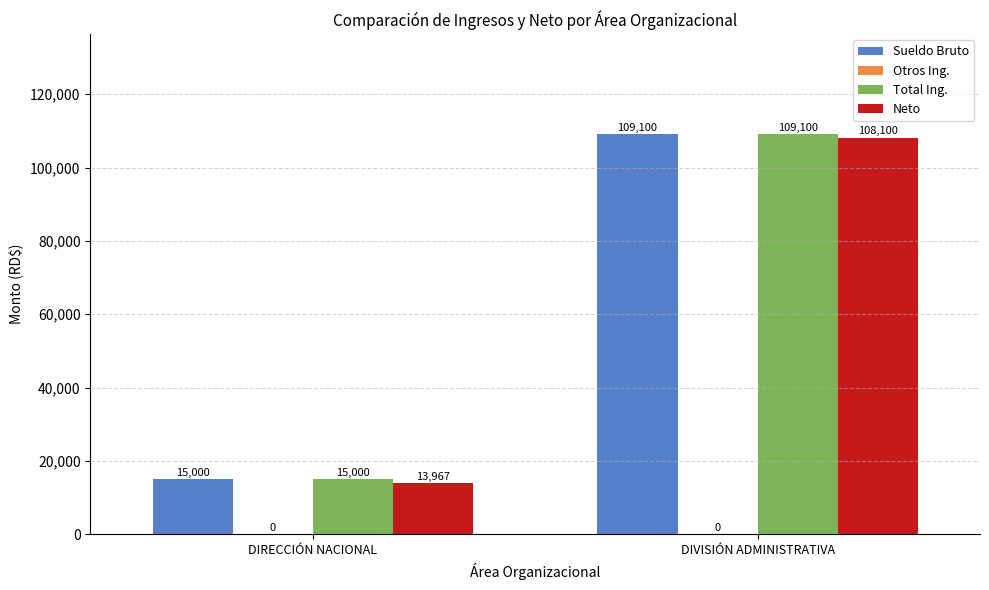

What is the label of the 2nd bar from the left?

DIVISIÓN ADMINISTRATIVA